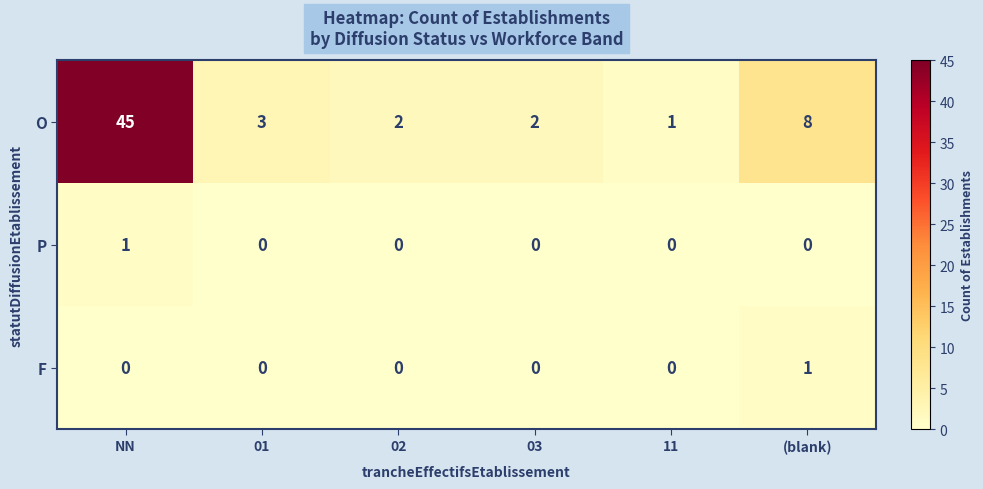

Between 01 and 03, which series saw the biggest shift?

O